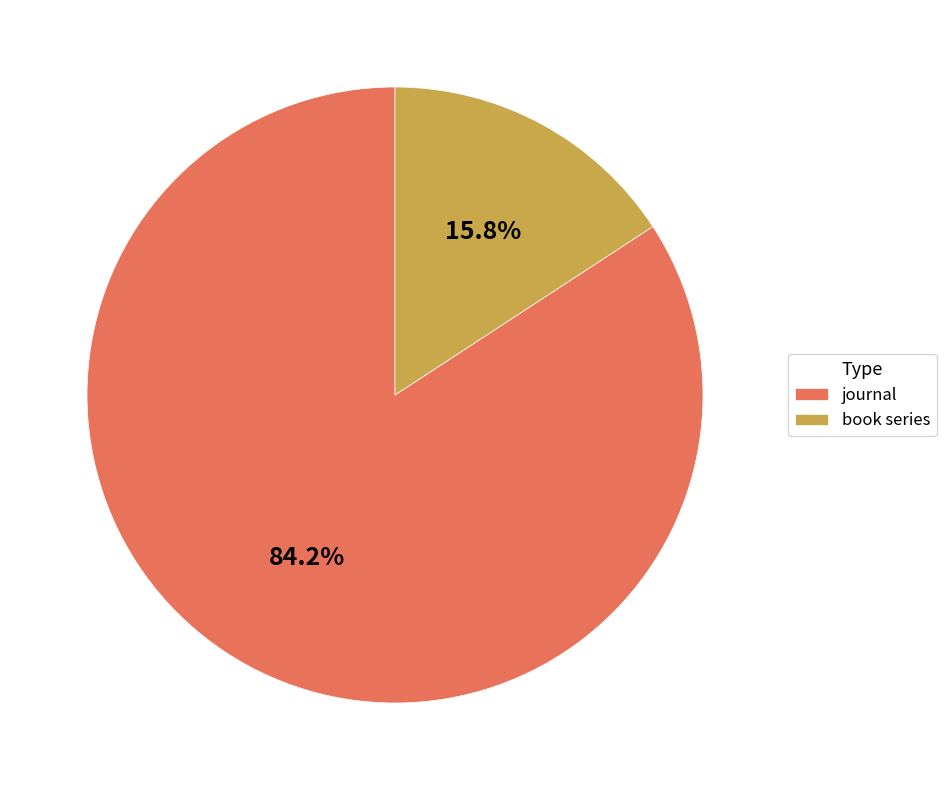

To the nearest percent, what is the difference between the journal and book series slice percentages?

68%